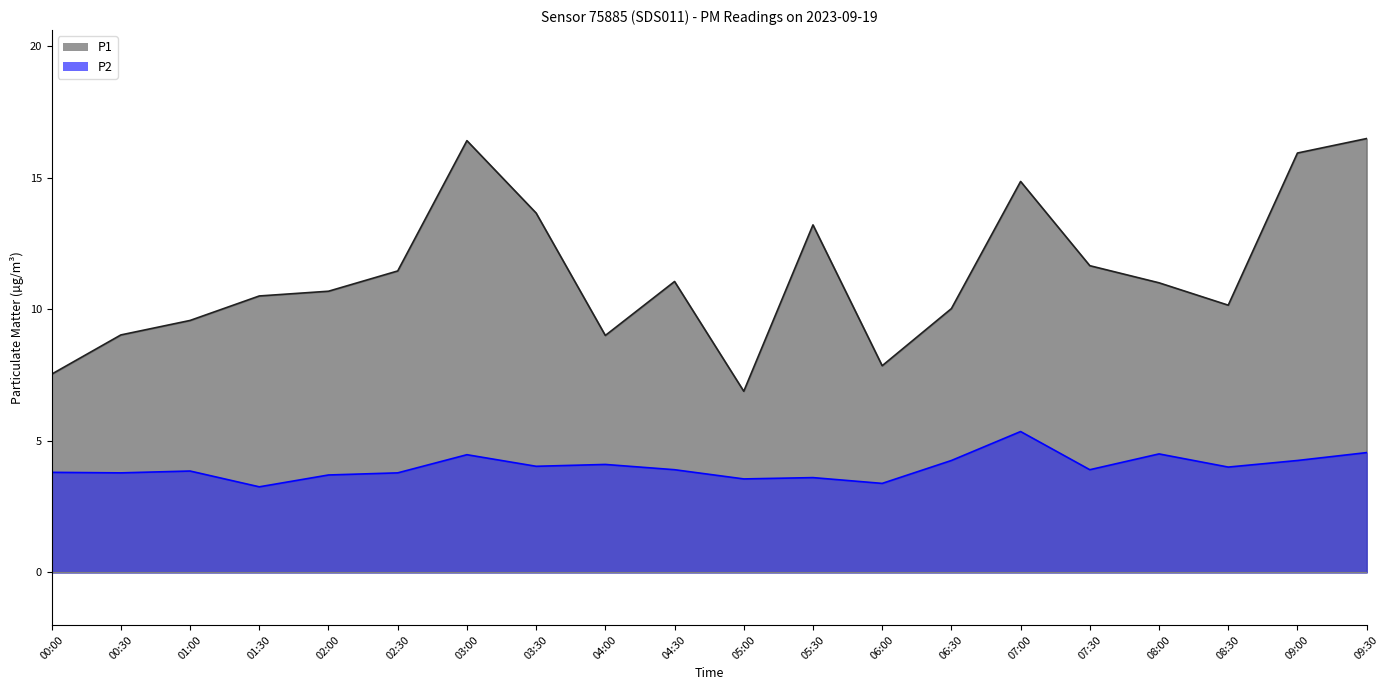

What is the value of the P1 point at the 17th from the left?

11.0